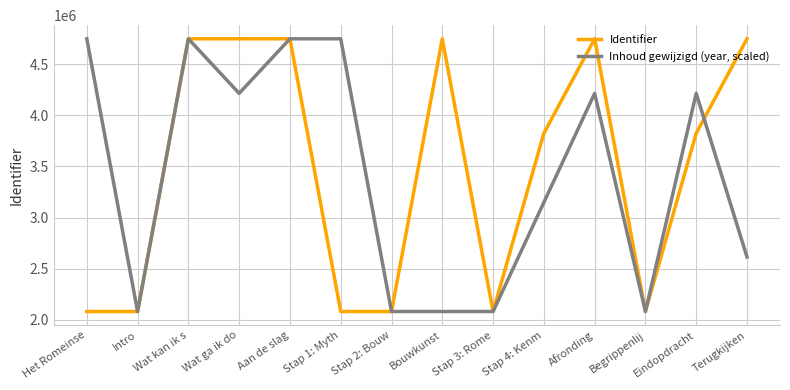

At which label is Inhoud gewijzigd (year, scaled) closest to 3414101?

Stap 4: Kenm